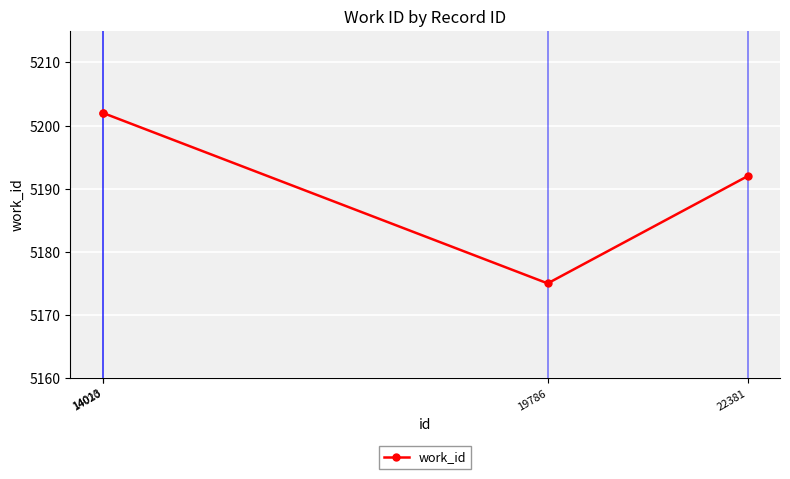

The value at 22381 is 5192. True or false?

True